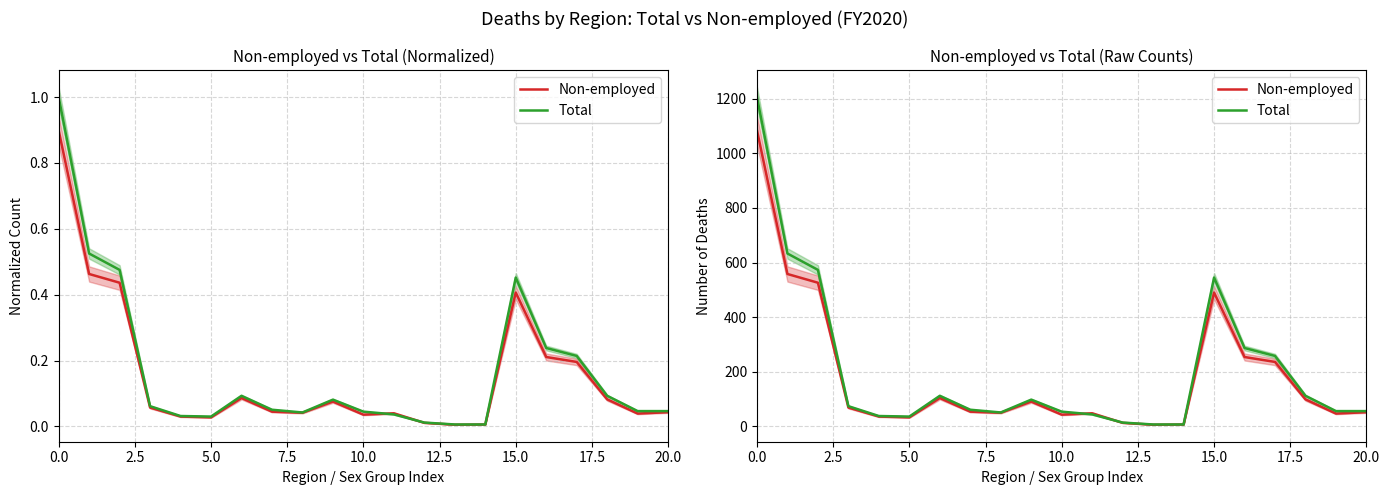

How many distinct data groups are displayed?

2